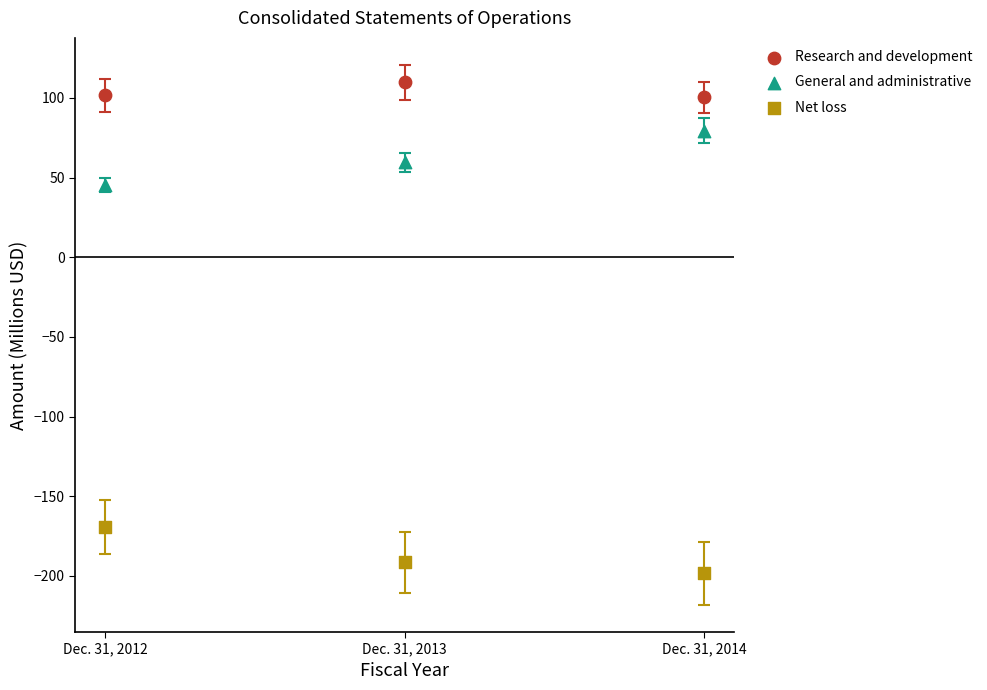

What is the X range (max minus min) for the scatter plot?

2.0